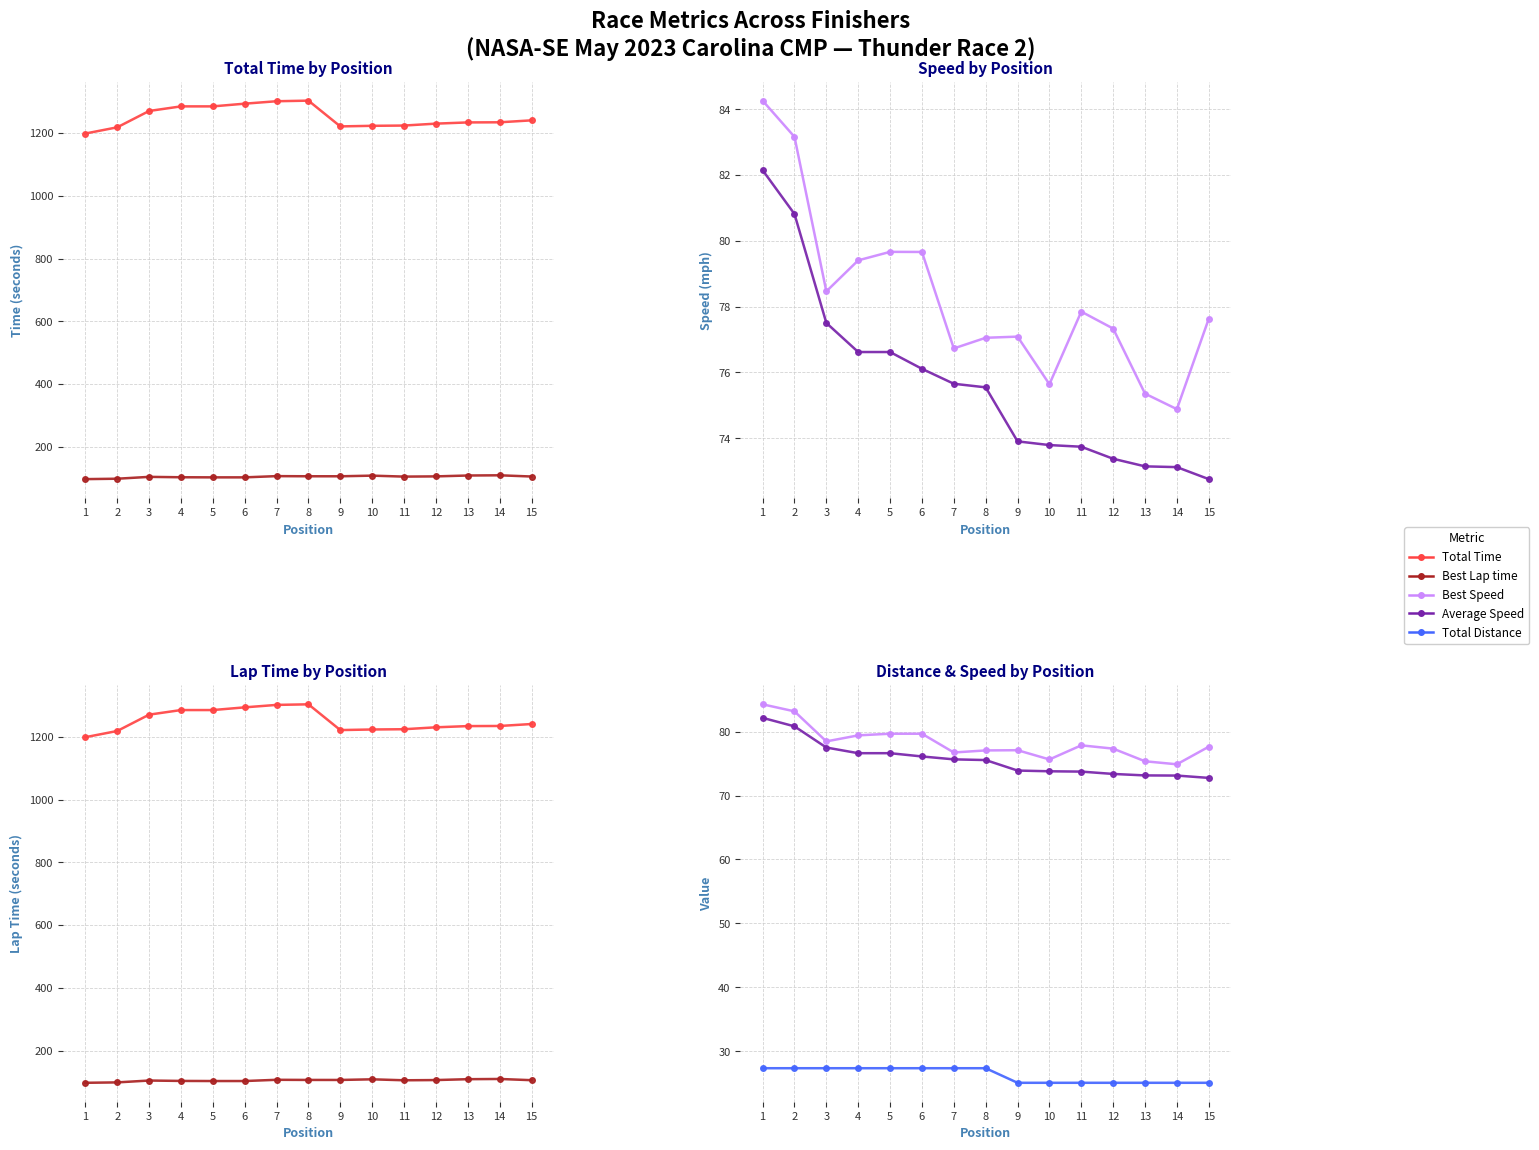

Which category has the lowest value in the Total Distance series?

9